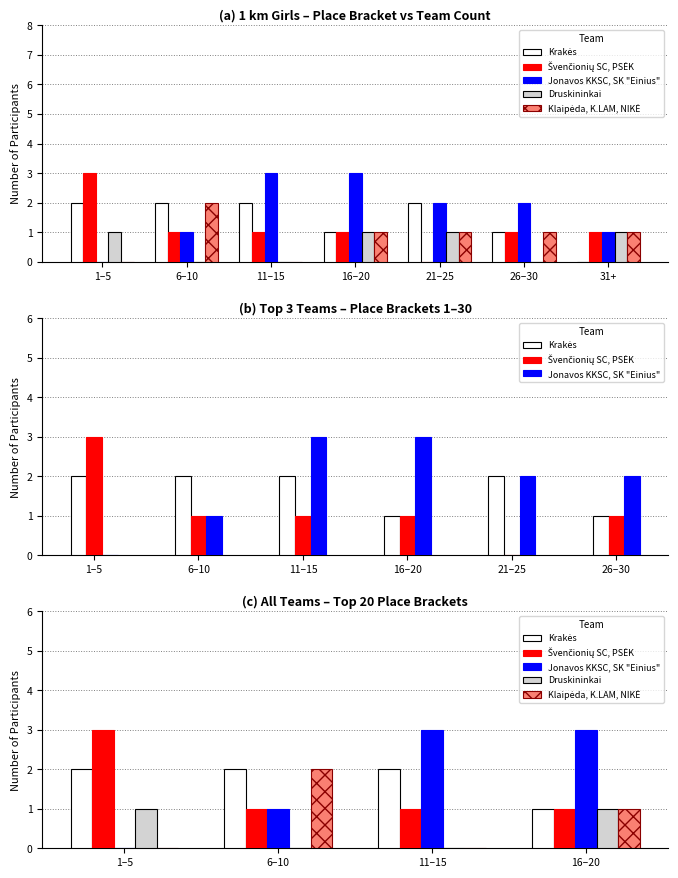

Which series has the largest total across all categories?

Krakės